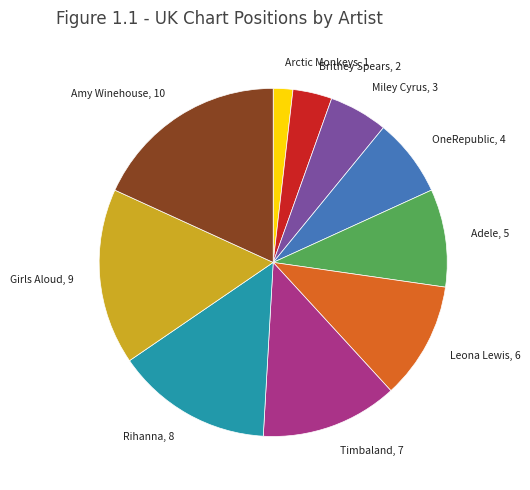

Is the sum of Adele, 5 and OneRepublic, 4 greater than half?

No